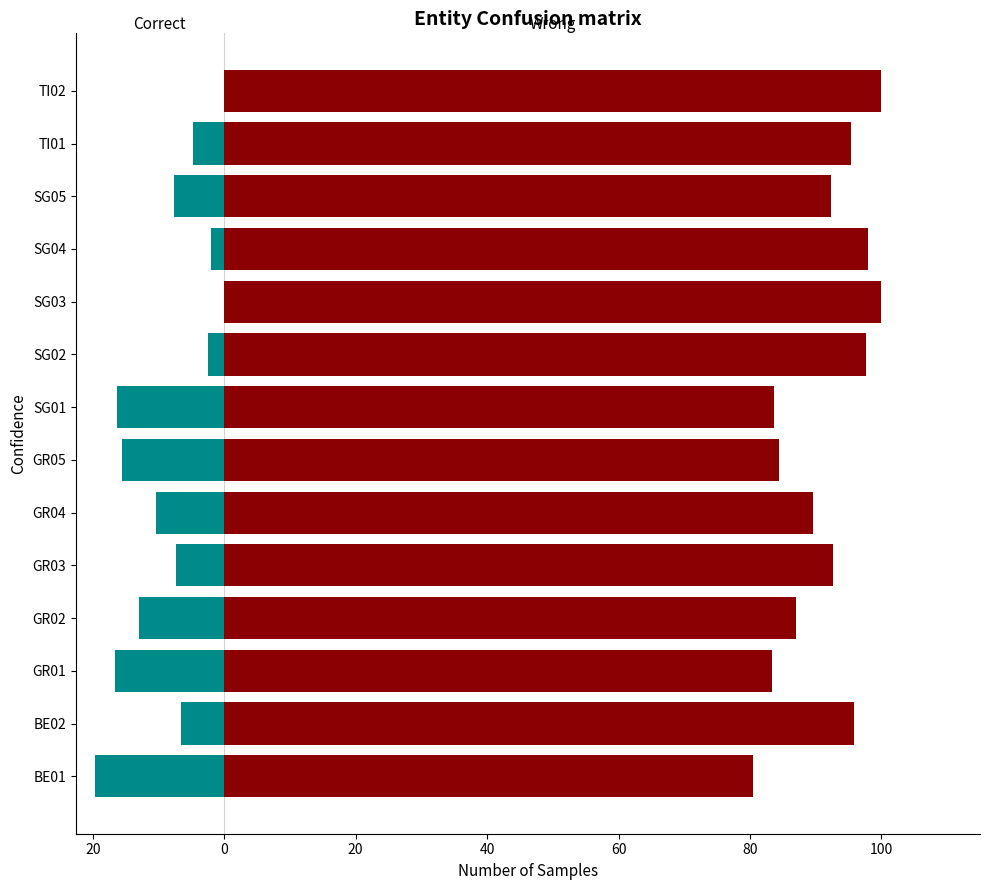

What is the lowest value of the Correct series?

-19.6